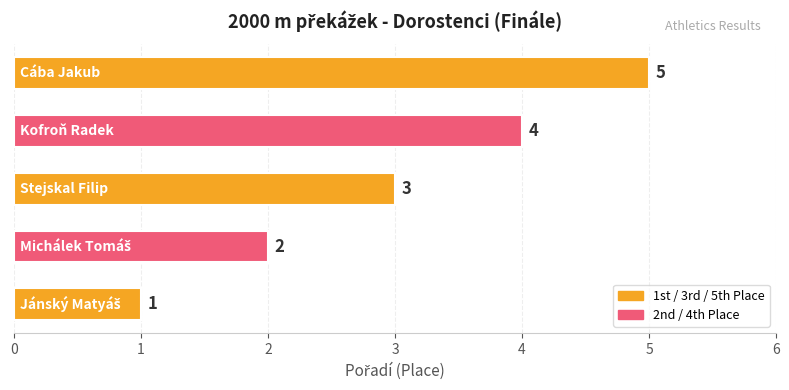

What is the average value?

3